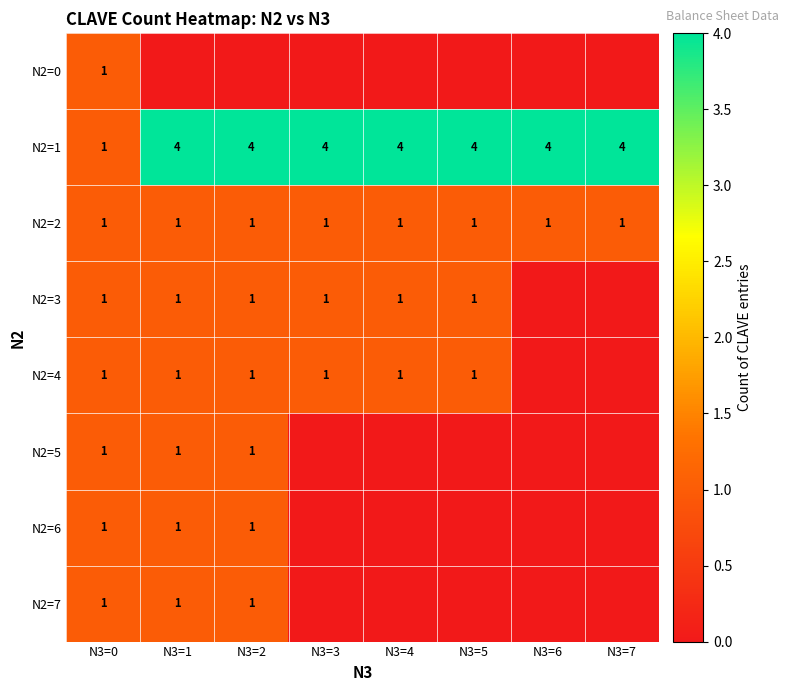

The N2=4 series shows 1 at N3=1. True or false?

True